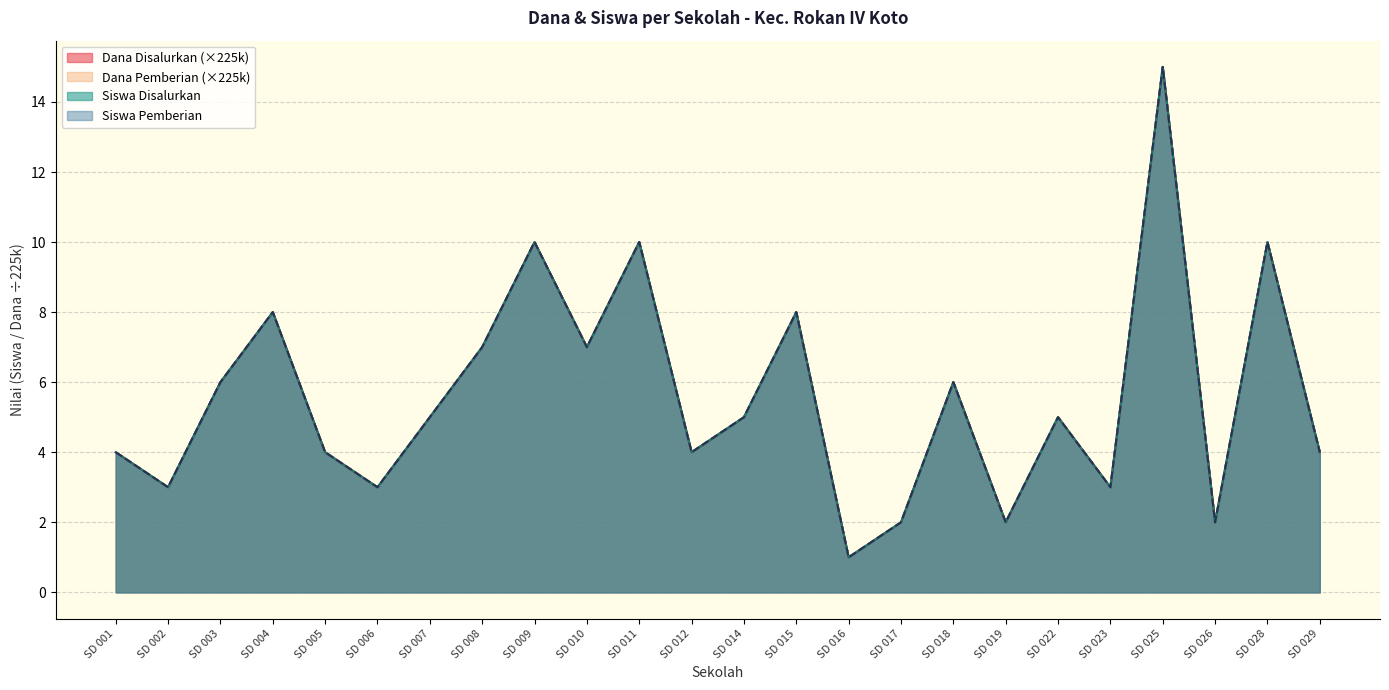

Between 028 and 010, which is larger?

028